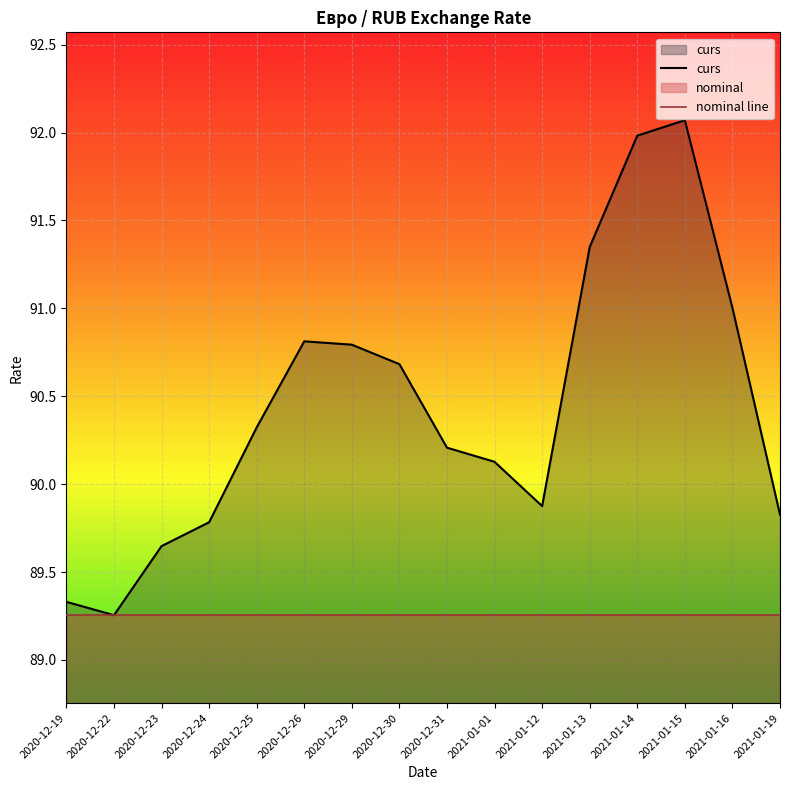

At which category does the chart reach its minimum across all series?

2020-12-22